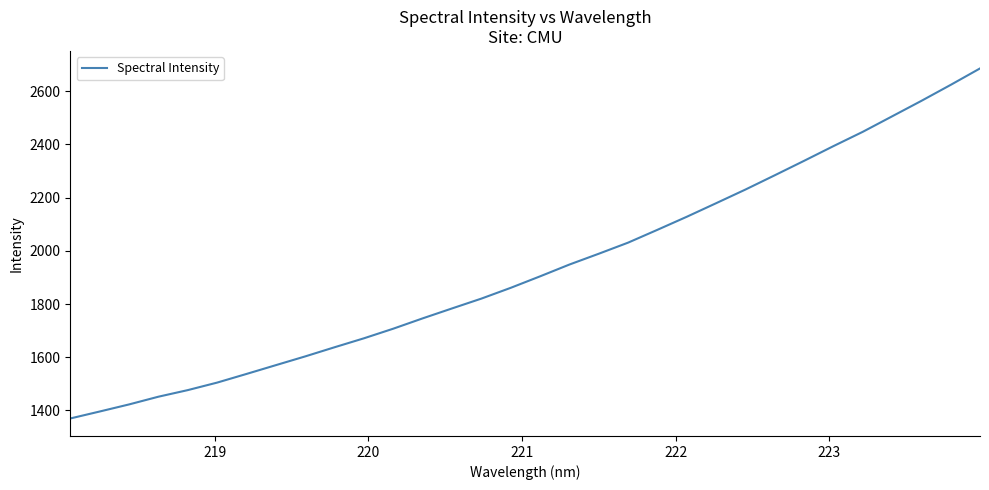

What is the maximum value shown in the chart?

2685.8